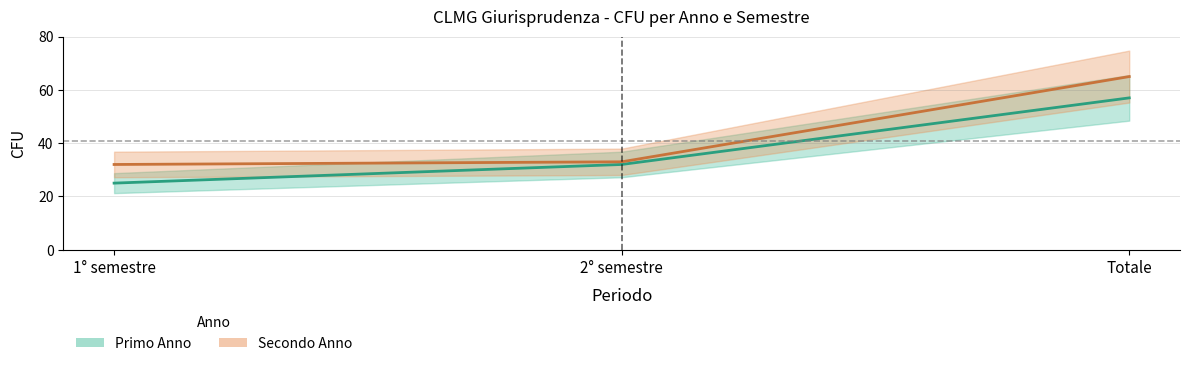

List the series in order of their peak value, lowest first.

Primo Anno - CFU, Secondo Anno - CFU